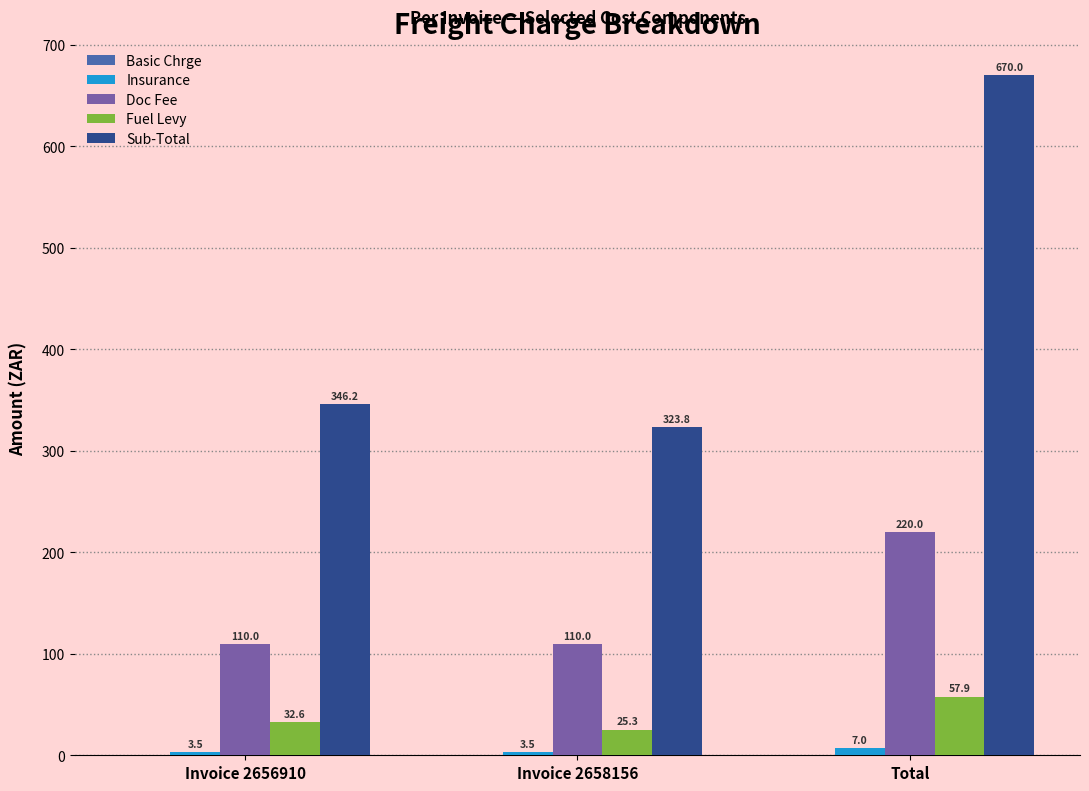

What is the sum of all Fuel Levy values?

115.8